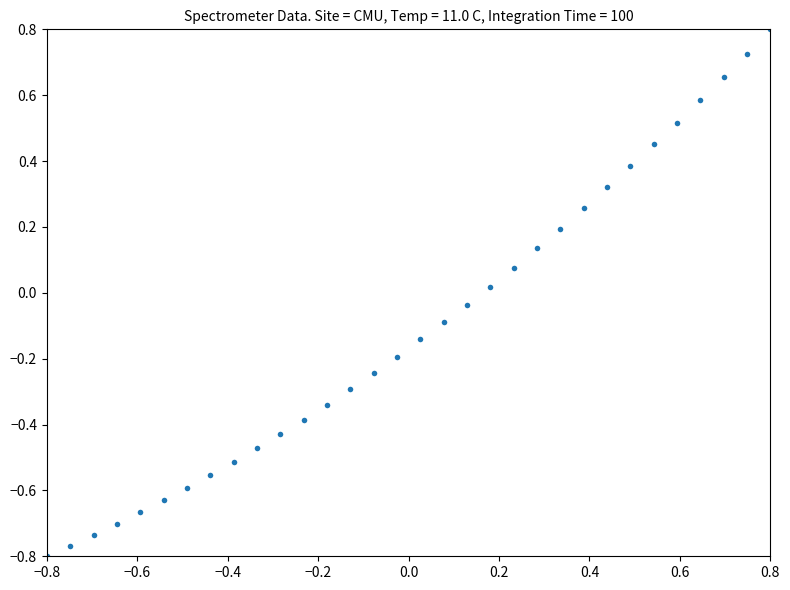

What is the range of X values (max minus min)?

1.6